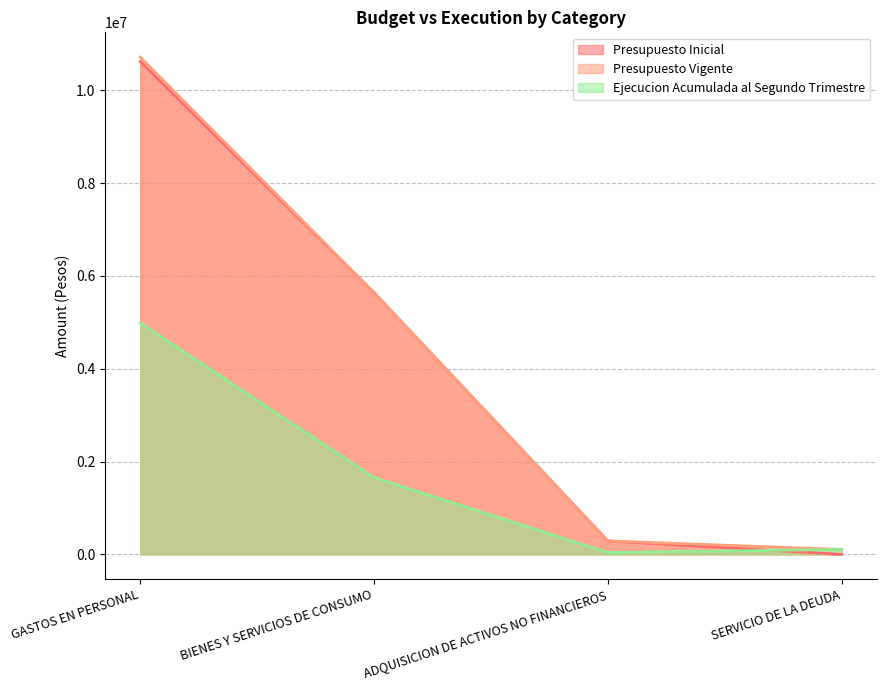

What is the sum of all Presupuesto Vigente values?

16751136